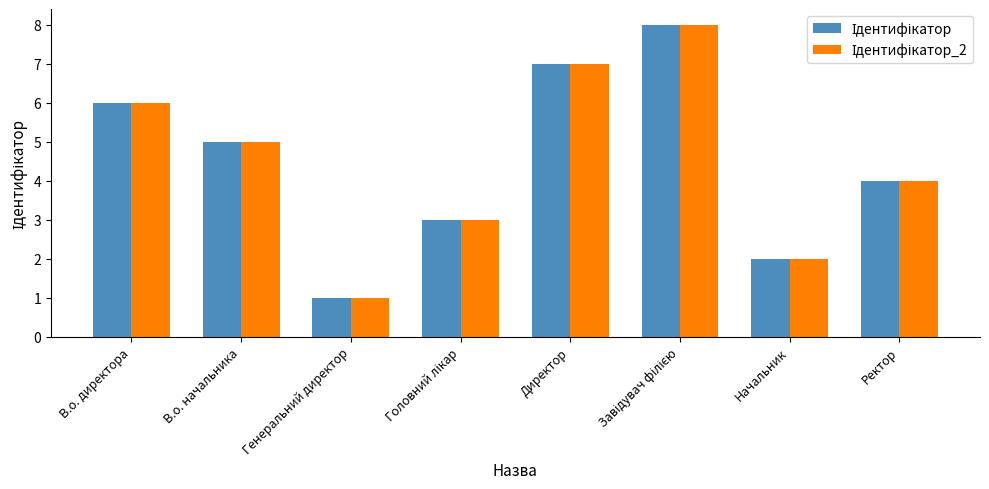

Which label corresponds to the smallest value in the chart?

Генеральний директор